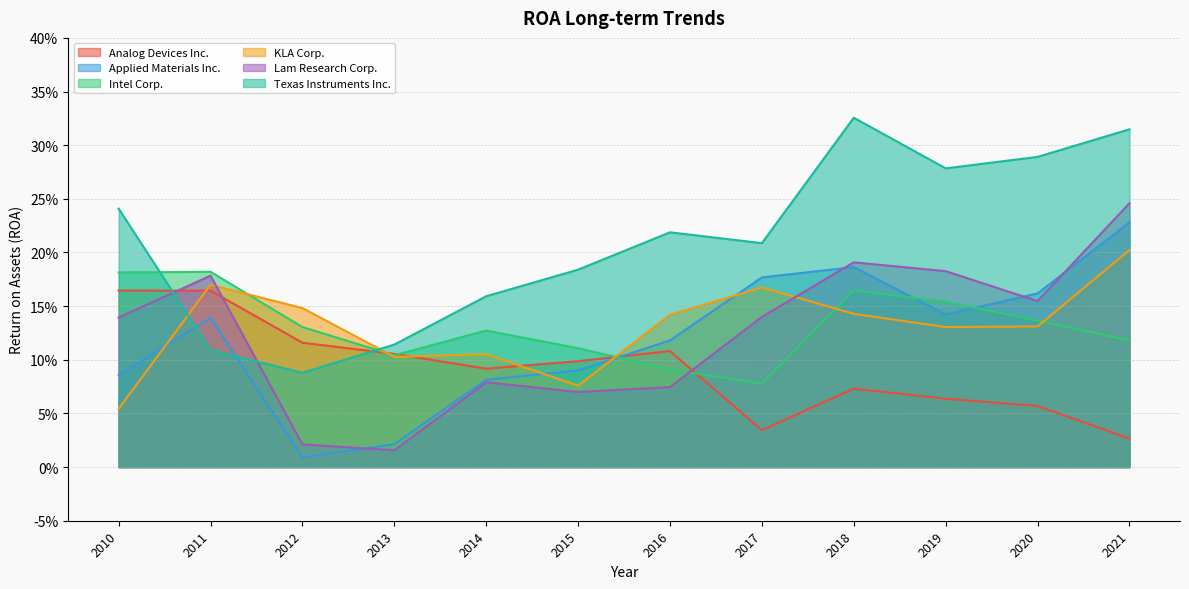

In Texas Instruments Inc., how many points are higher than both neighbors (excluding endpoints)?

2